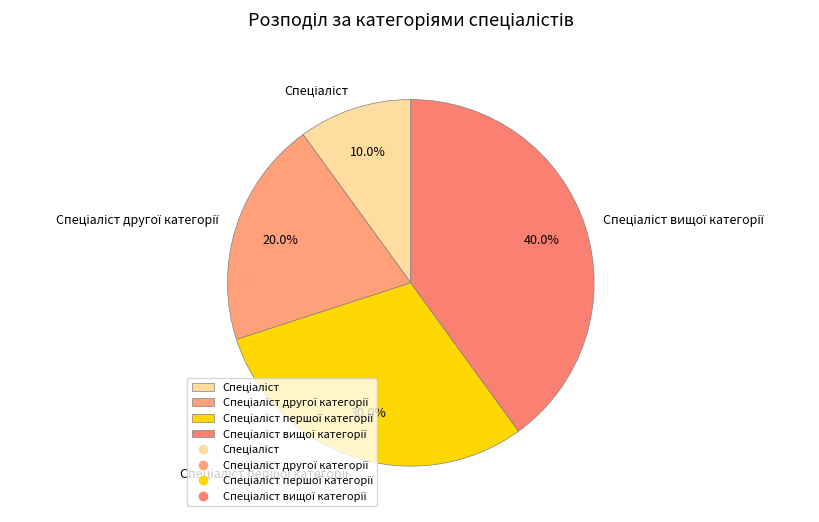

Is there any slice that represents more than half of the pie?

No